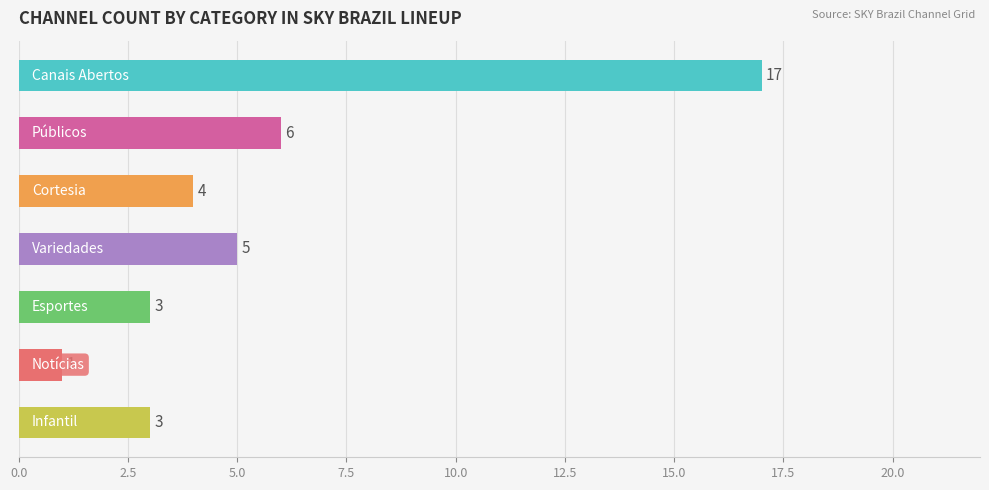

Reading bottom to top, what are all the values shown in this chart?

3	1	3	5	4	6	17